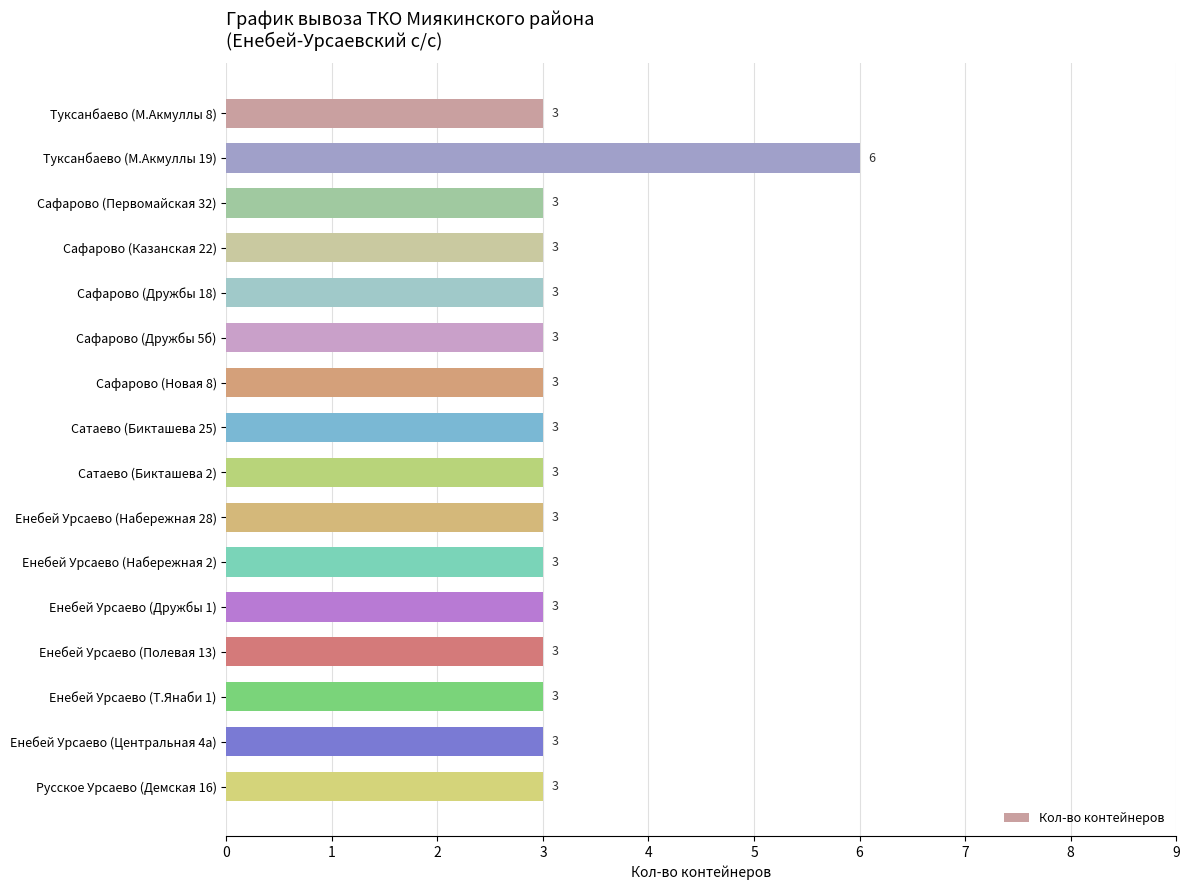

Reading bottom to top, extract all data points from this chart.

Русское Урсаево (Демская 16)=3	Енебей Урсаево (Центральная 4а)=3	Енебей Урсаево (Т.Янаби 1)=3	Енебей Урсаево (Полевая 13)=3	Енебей Урсаево (Дружбы 1)=3	Енебей Урсаево (Набережная 2)=3	Енебей Урсаево (Набережная 28)=3	Сатаево (Бикташева 2)=3	Сатаево (Бикташева 25)=3	Сафарово (Новая 8)=3	Сафарово (Дружбы 5б)=3	Сафарово (Дружбы 18)=3	Сафарово (Казанская 22)=3	Сафарово (Первомайская 32)=3	Туксанбаево (М.Акмуллы 19)=6	Туксанбаево (М.Акмуллы 8)=3